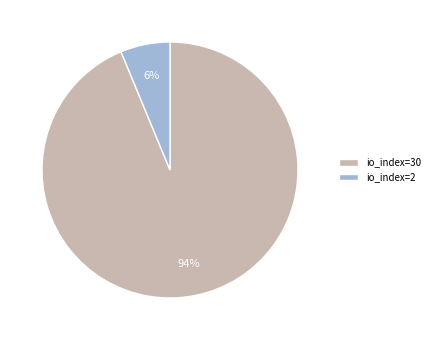

To the nearest percent, what is the average slice percentage?

50%